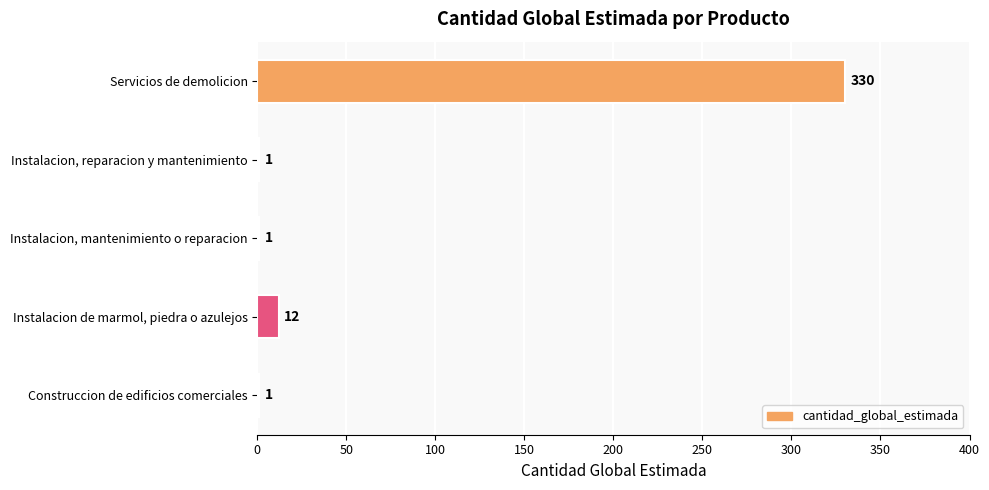

What is the sum of the values at Instalacion de marmol, piedra o azulejos and Instalacion, mantenimiento o reparacion?

13